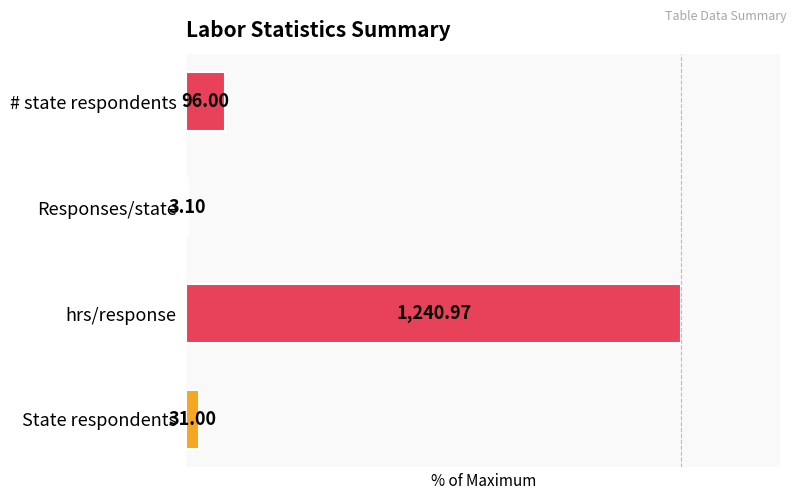

Are the bars horizontal?

Yes